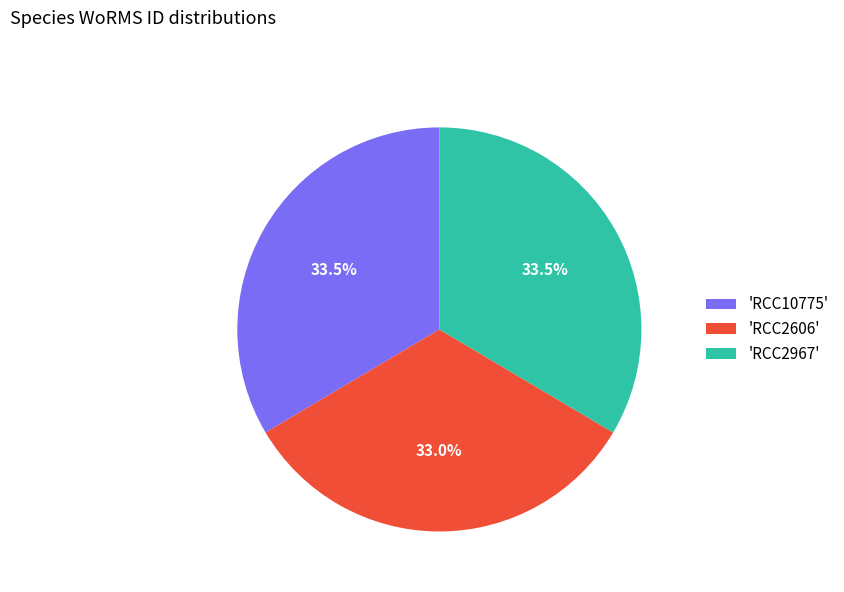

How much of the chart is everything except 'RCC10775'?

66.5%